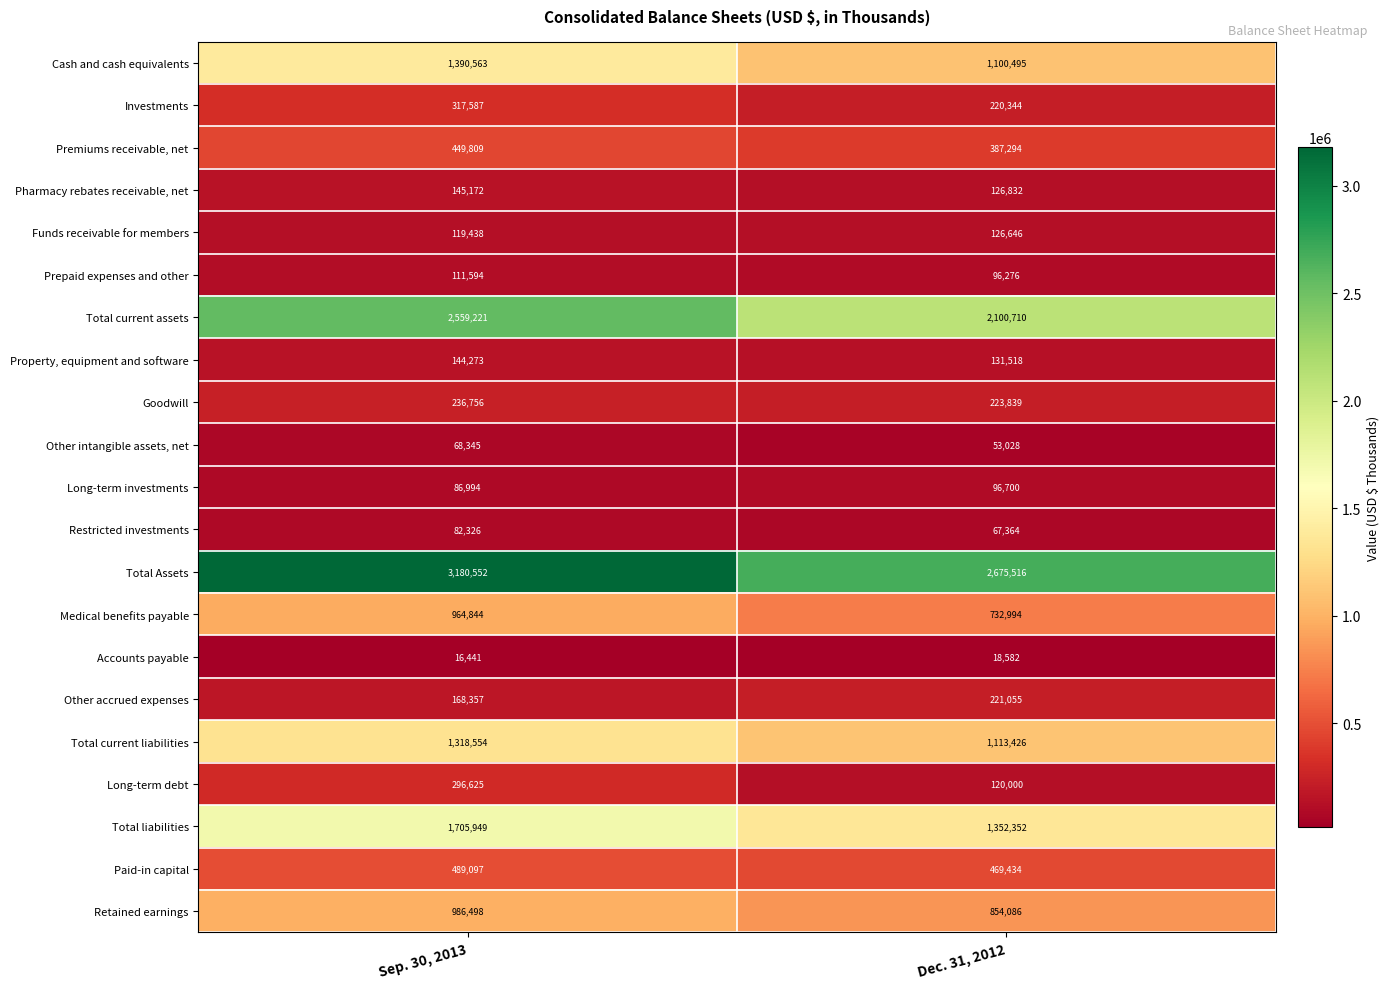

What value does the Goodwill series have at Dec. 31, 2012?

223839